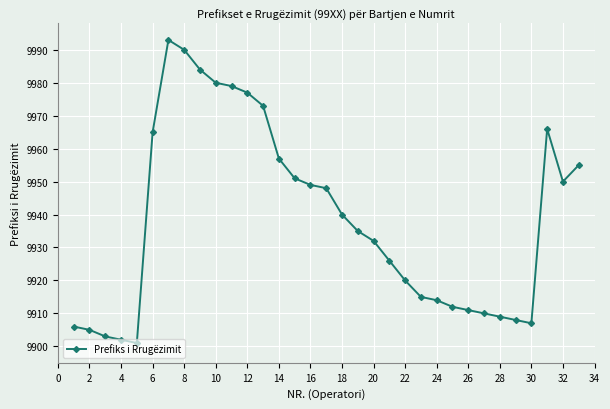

What is the average value?

9939